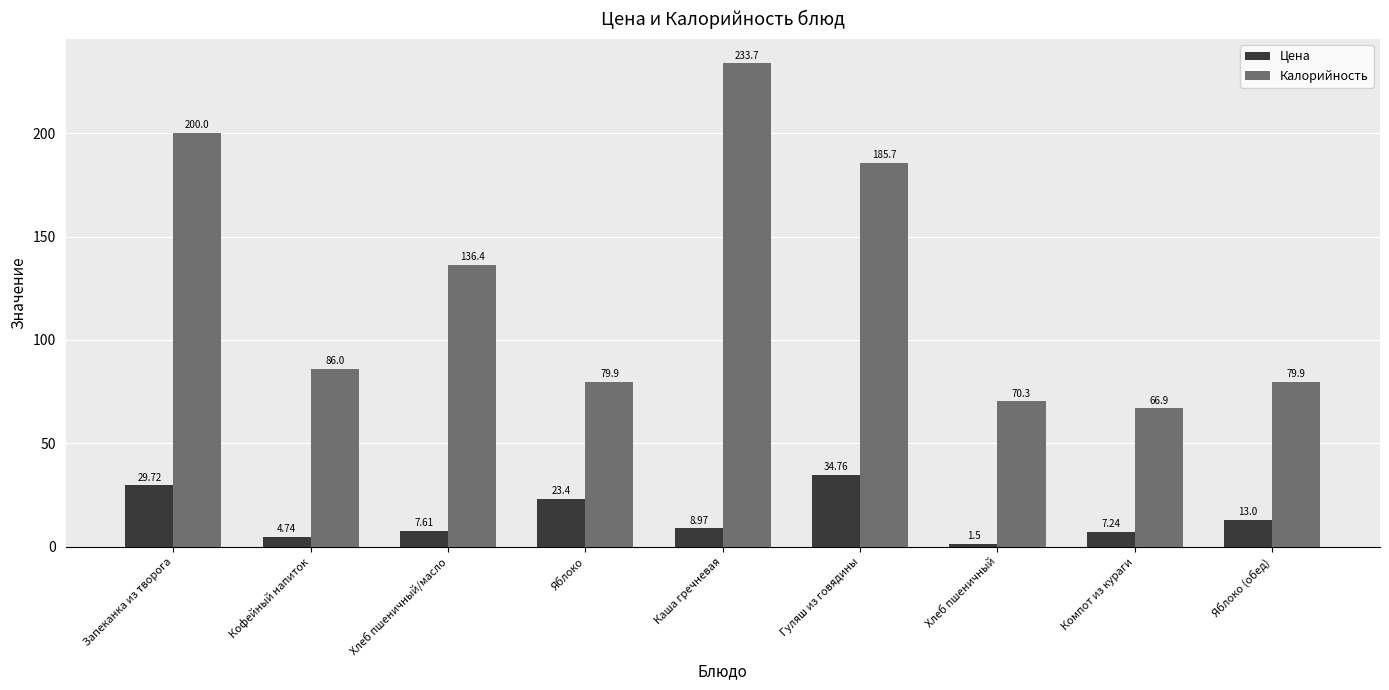

Where is Цена nearest to the value 18?

Яблоко (обед)